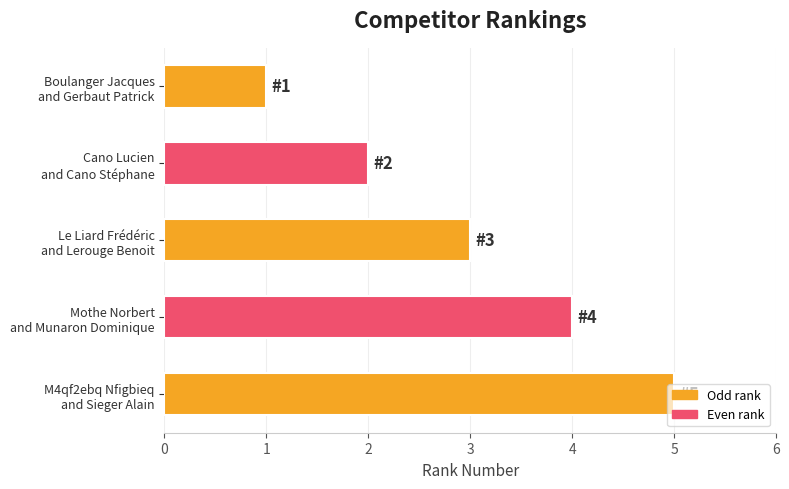

List the labels in order of value, smallest first.

Boulanger Jacques
and Gerbaut Patrick, Cano Lucien
and Cano Stéphane, Le Liard Frédéric
and Lerouge Benoit, Mothe Norbert
and Munaron Dominique, M4qf2ebq Nfigbieq
and Sieger Alain